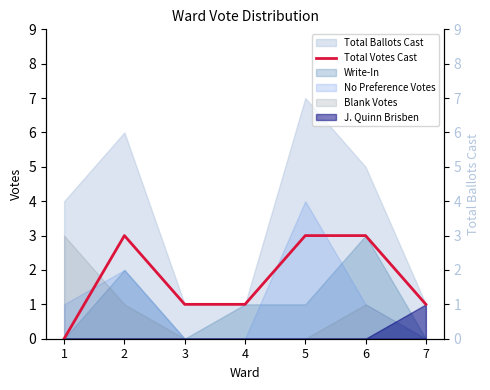

Approximately how many times larger is the value at 4 compared to 6?

0.3